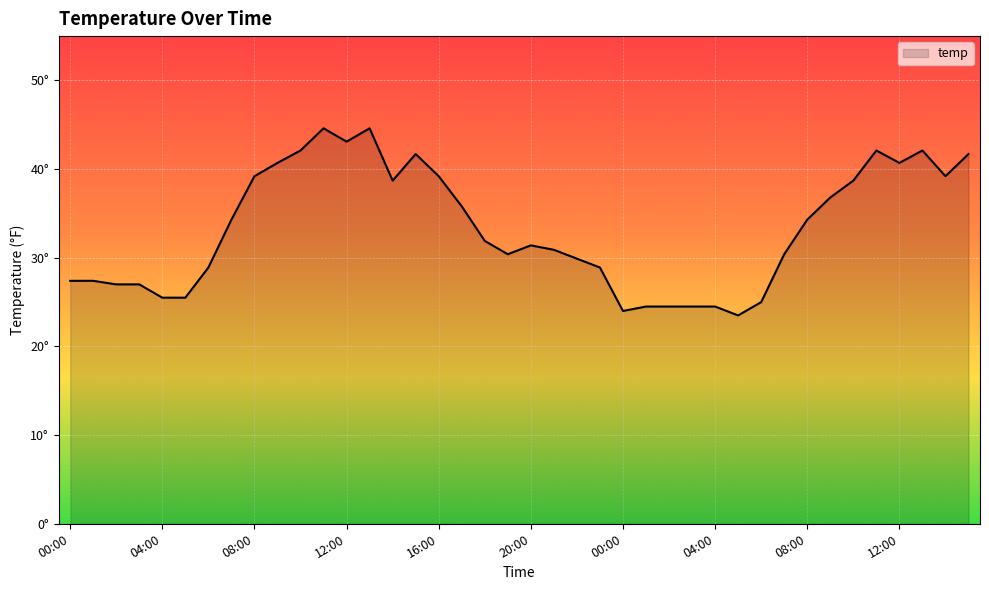

Which category has the lowest value across all series?

05:00